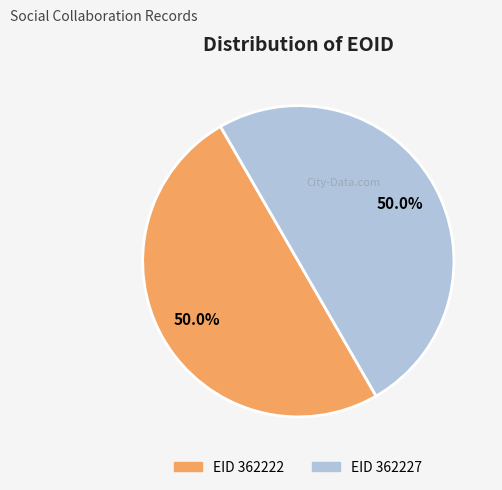

Which category has the smallest portion of the pie?

362222